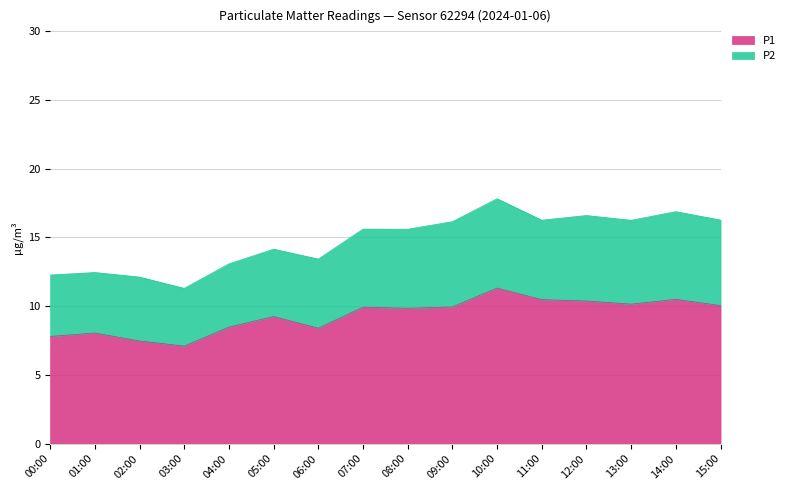

The value at 01:00 is 8.1. True or false?

True